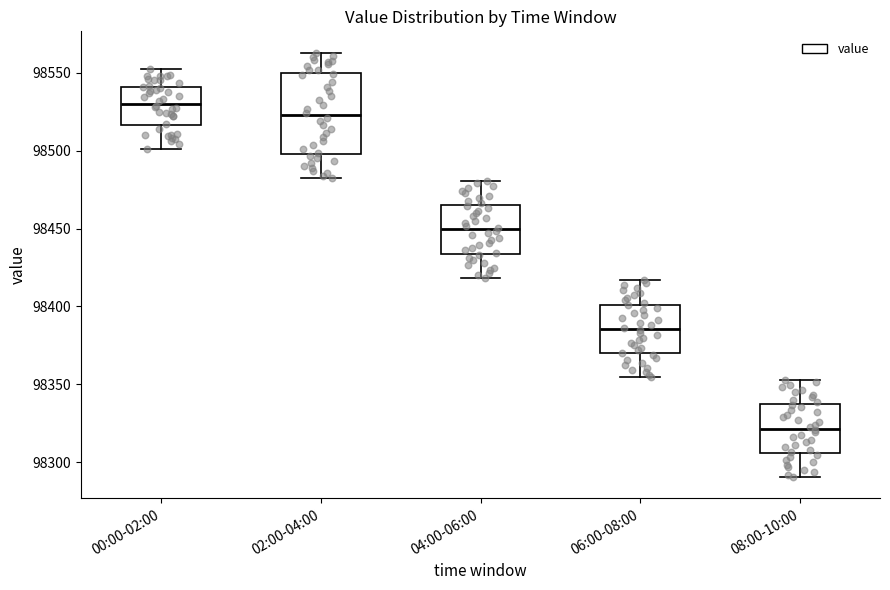

Reading left to right, transcribe this box plot: for each box, give where its median line is, the range the box spans, and where its two whiskers end, as read against the y-axis. The values are not printed on the chart, so give them approximately, as read against the axis.

00:00-02:00: median 98530, box 98515 to 98540, whiskers 98500 to 98550
02:00-04:00: median 98525, box 98500 to 98550, whiskers 98480 to 98565
04:00-06:00: median 98450, box 98435 to 98465, whiskers 98420 to 98480
06:00-08:00: median 98385, box 98370 to 98400, whiskers 98355 to 98415
08:00-10:00: median 98320, box 98305 to 98335, whiskers 98290 to 98355